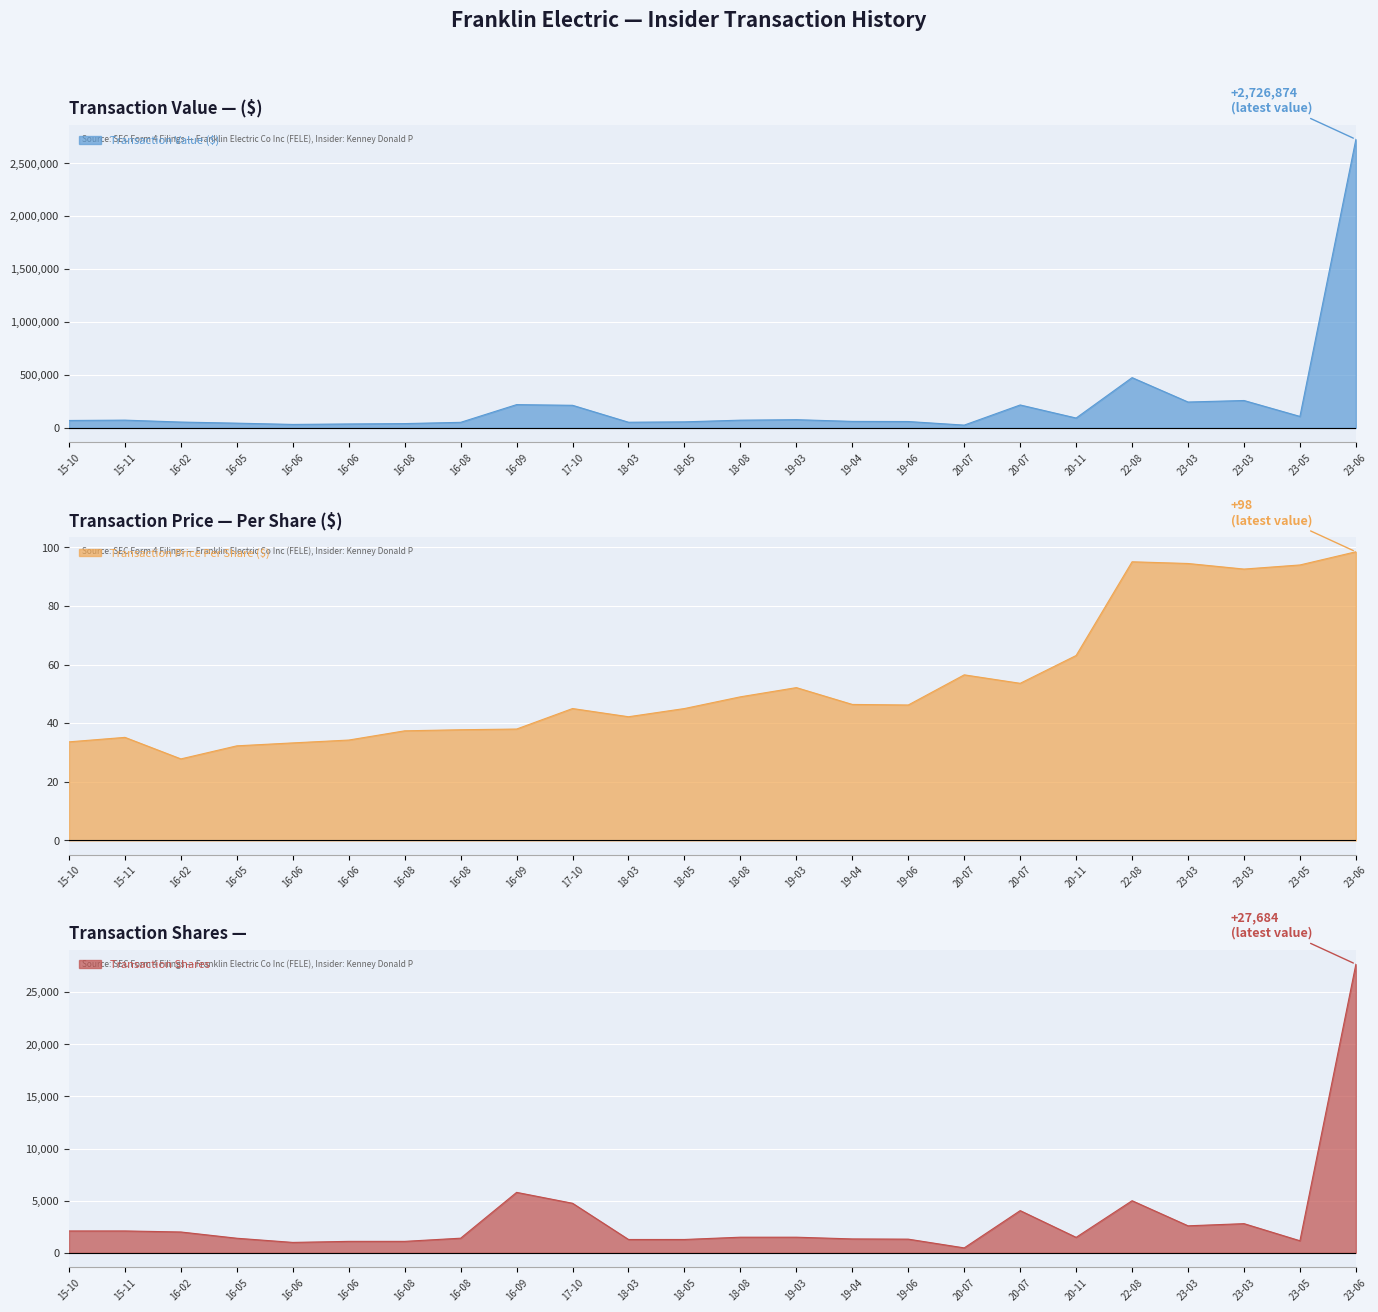

What is the difference between the maximum and second lowest values in the Transaction Shares series?

26684